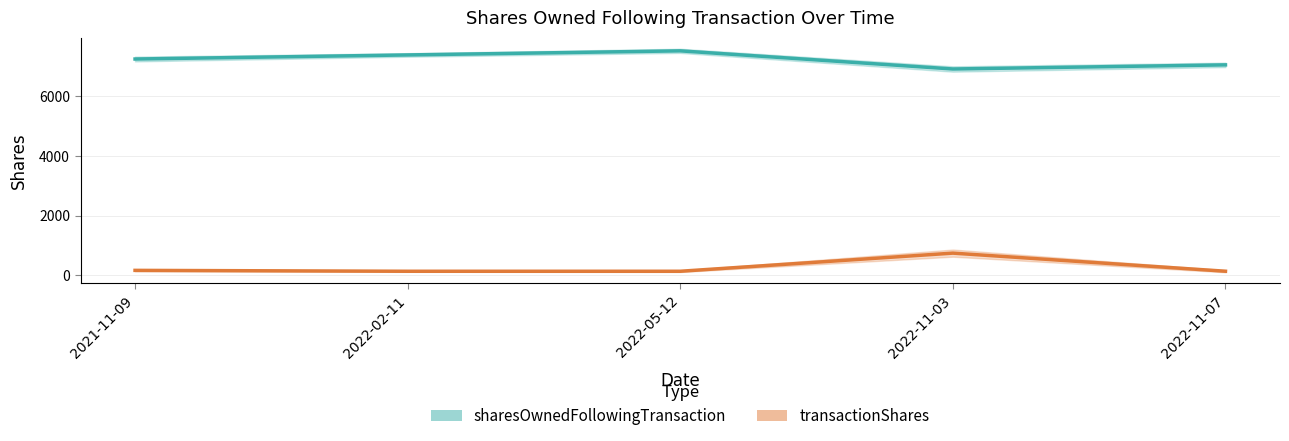

Is it true that transactionShares equals 194 at 2022-02-11?

False